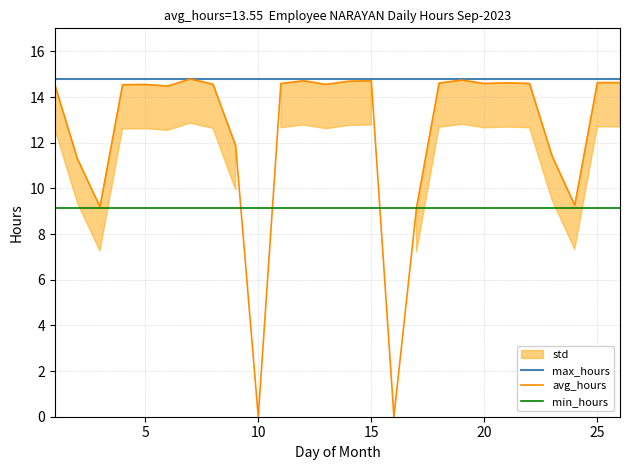

How many categories are shown in the chart?

26